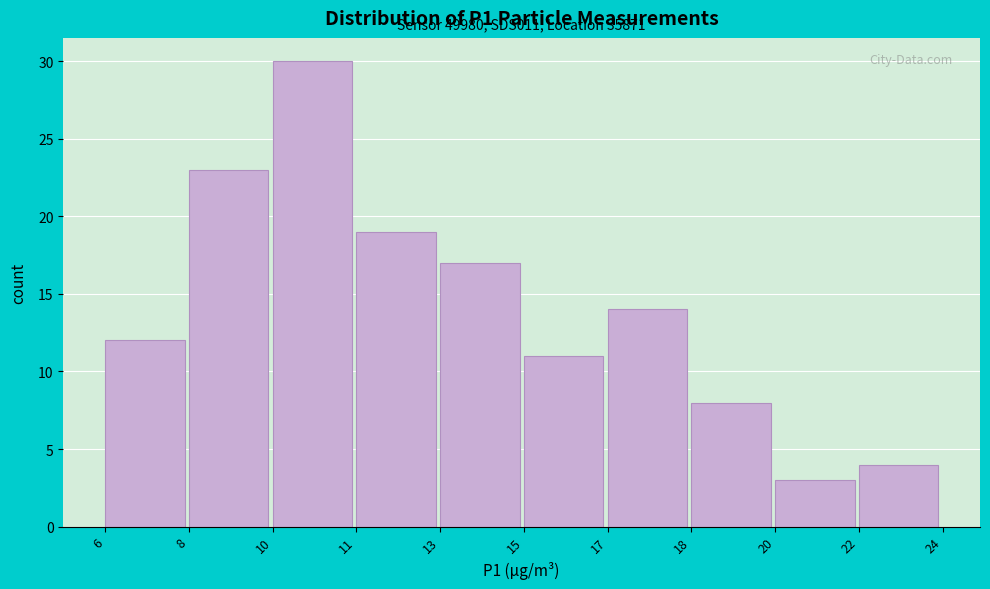

Reading left to right, transcribe all the data shown in this chart.

6=12	8=23	10=30	11=19	13=17	15=11	17=14	18=8	20=3	22=4